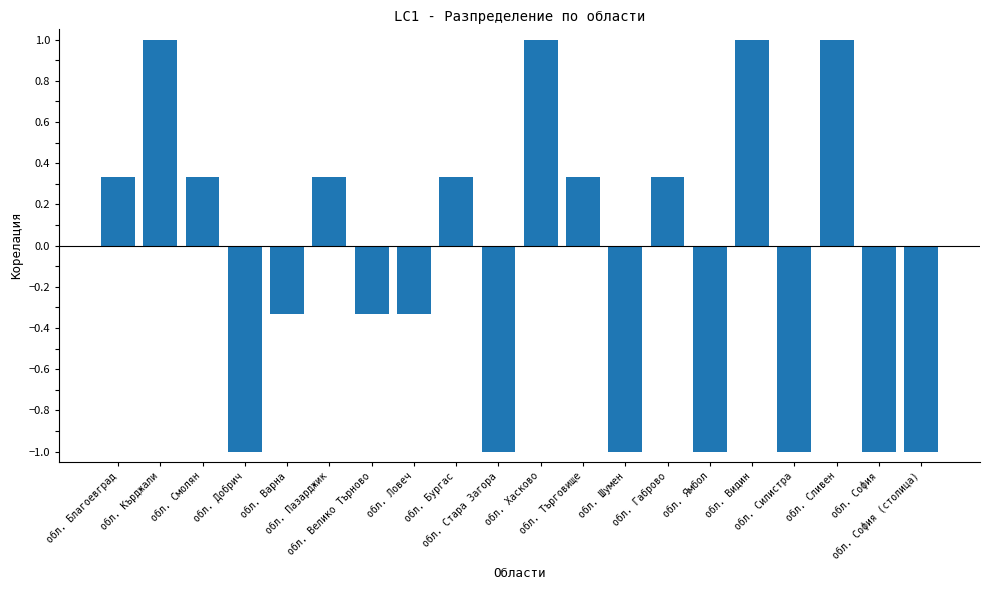

What is the sum of all values?

-2.0